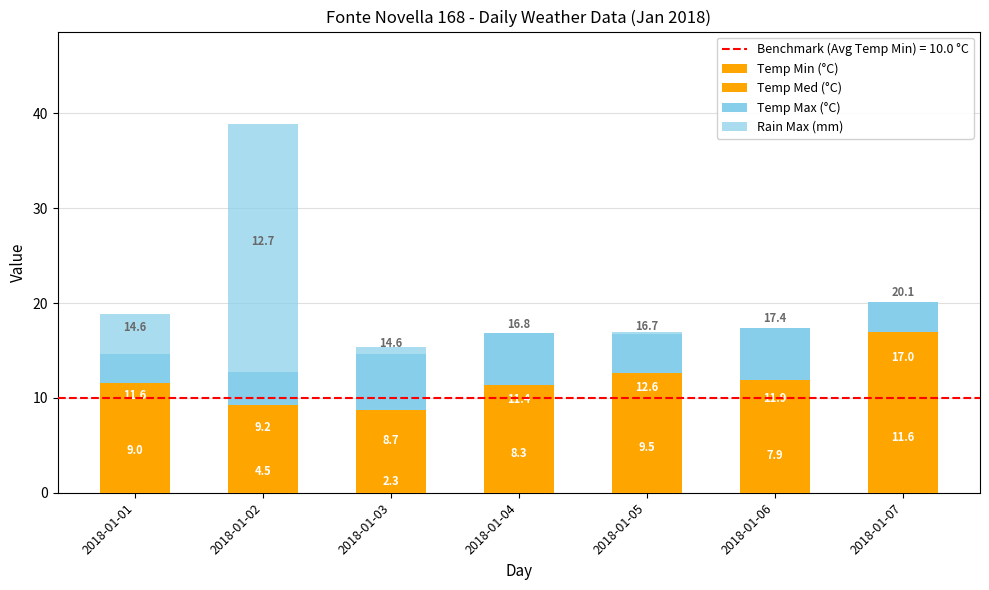

What is the average value of the Rain Max (mm) series?

4.5